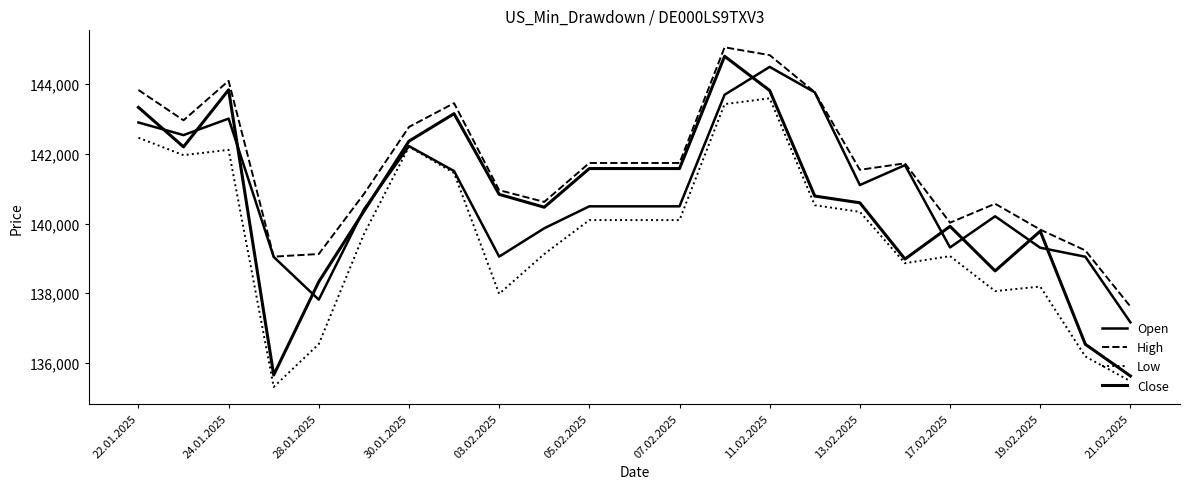

How many lines are shown in the chart?

4